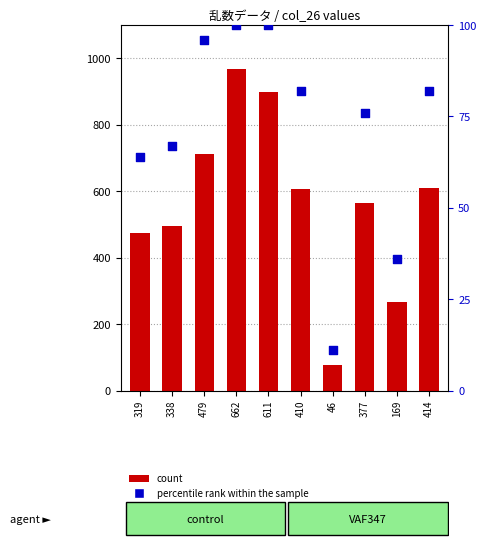

Which series has the largest total across all categories?

count